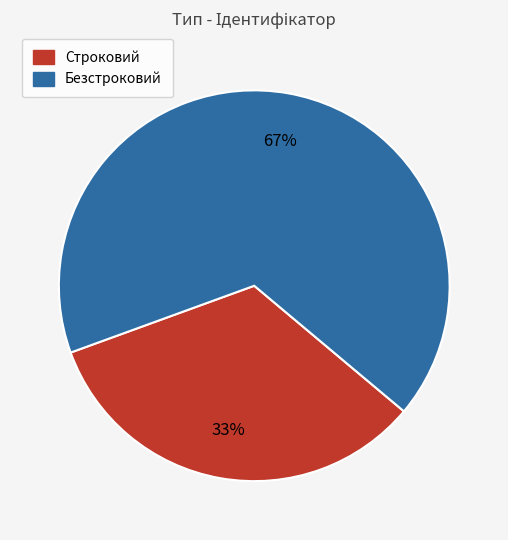

To the nearest percent, what portion does Строковий represent?

33%